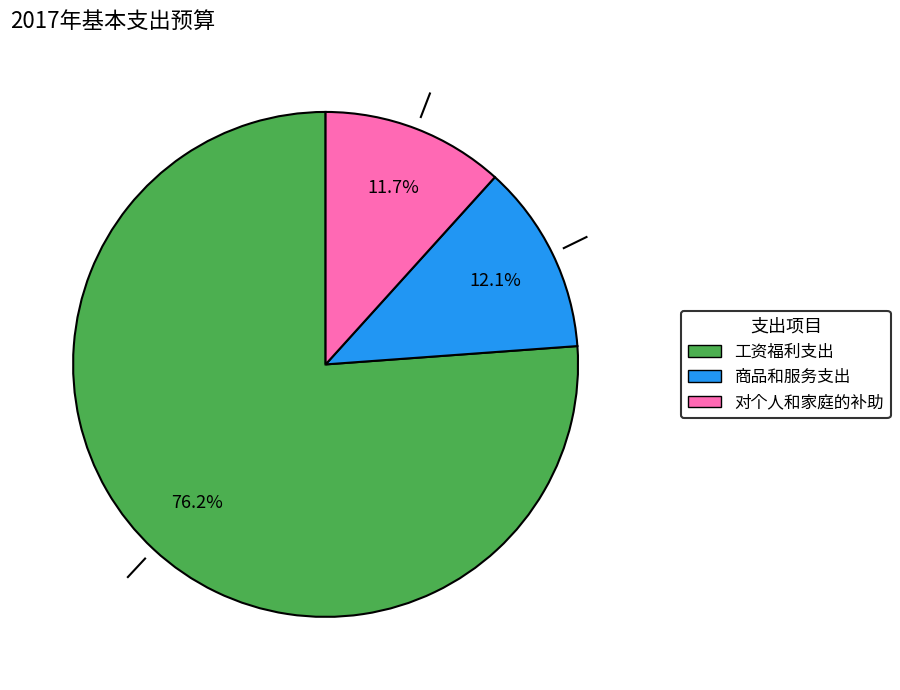

What is the total percentage of 商品和服务支出 and 工资福利支出?

88.3%